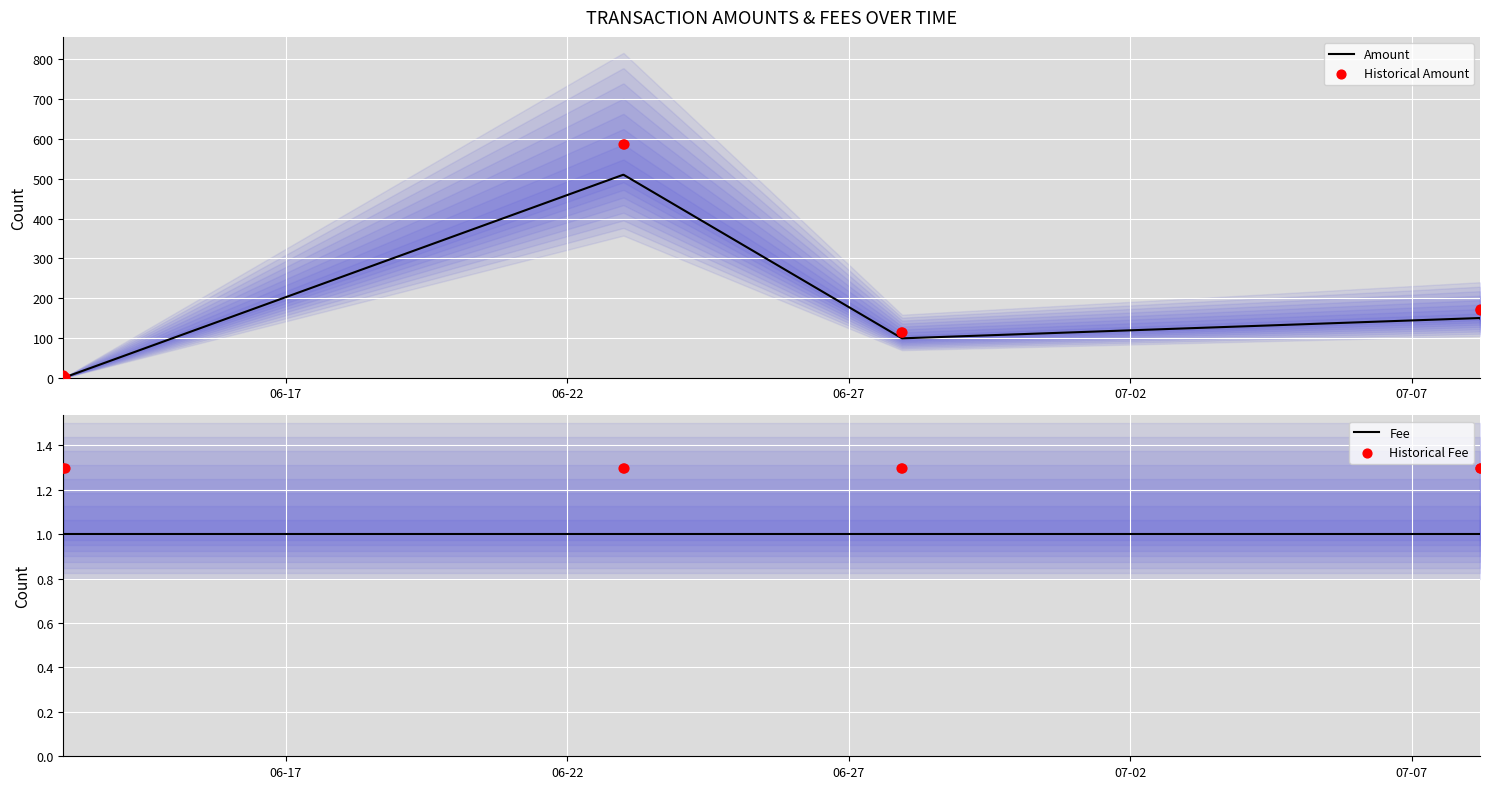

What is the maximum value for Amount?

510